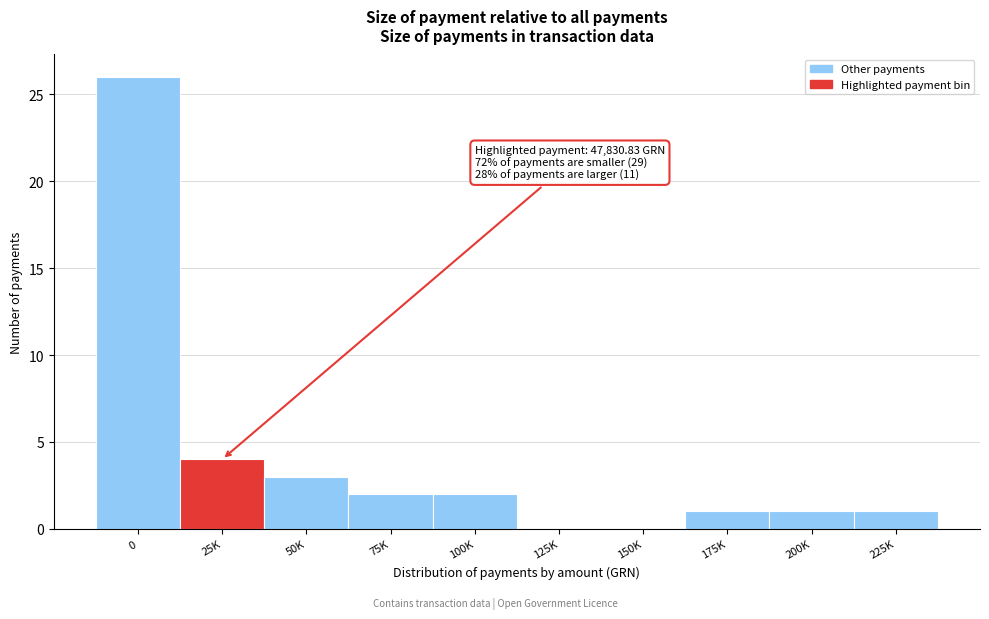

Reading left to right, what are all the values shown in this chart?

0=26	25K=4	50K=3	75K=2	100K=2	125K=0	150K=0	175K=1	200K=1	225K=1